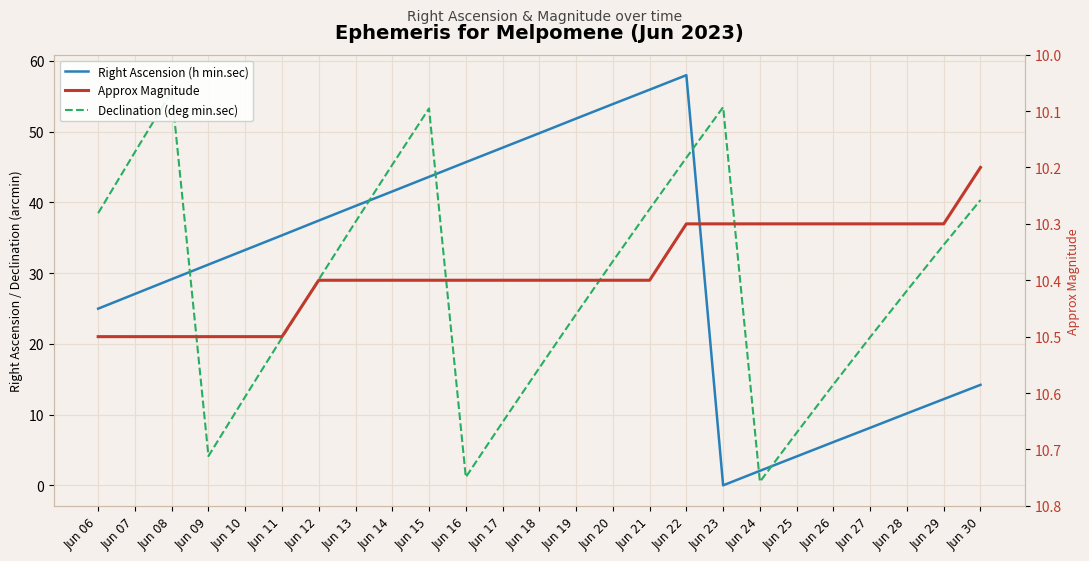

What is the difference between the highest and lowest values at Jun 25?

6.2